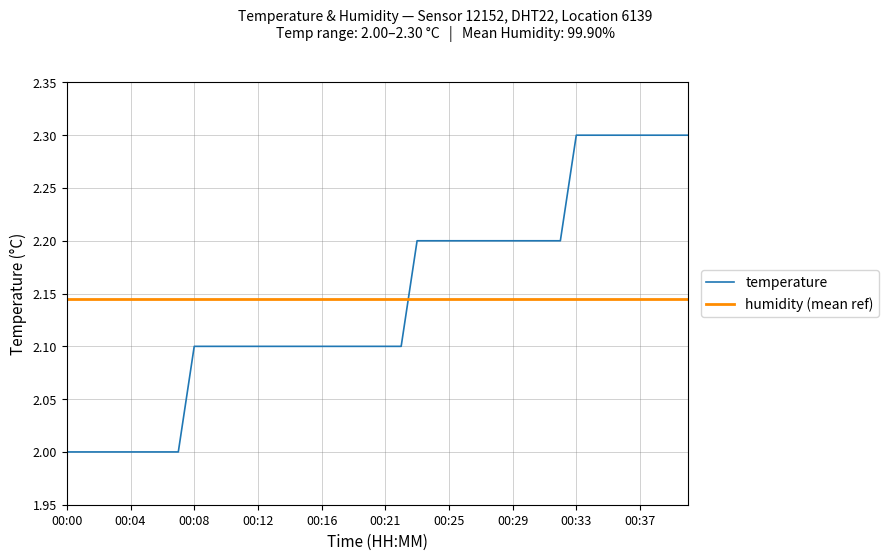

The chart shows a value of 2.2 at 00:30. True or false?

True